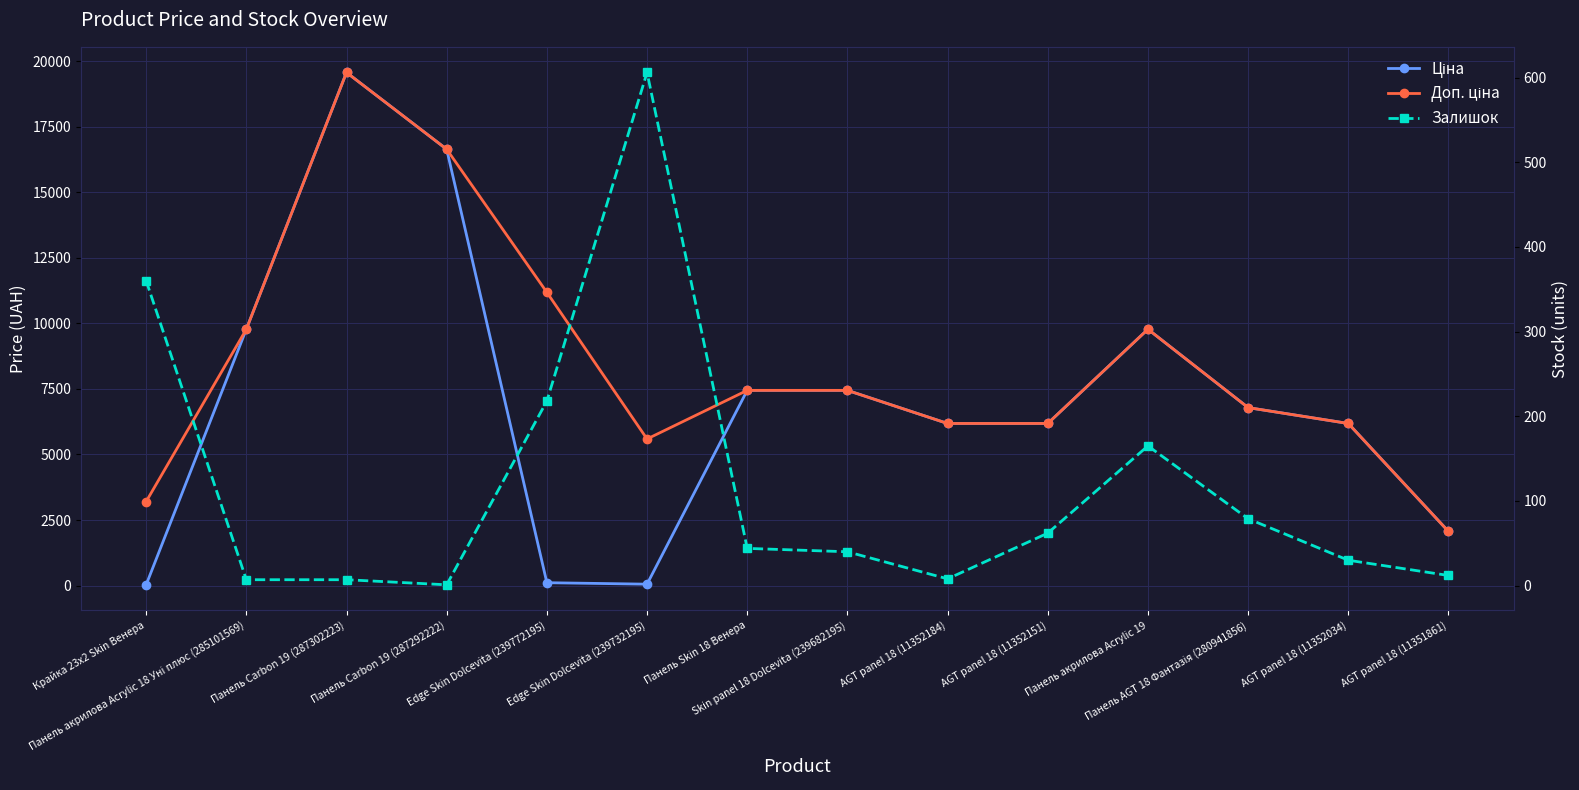

At which category is the sum across all series the highest?

Панель Carbon 19 (287302223)